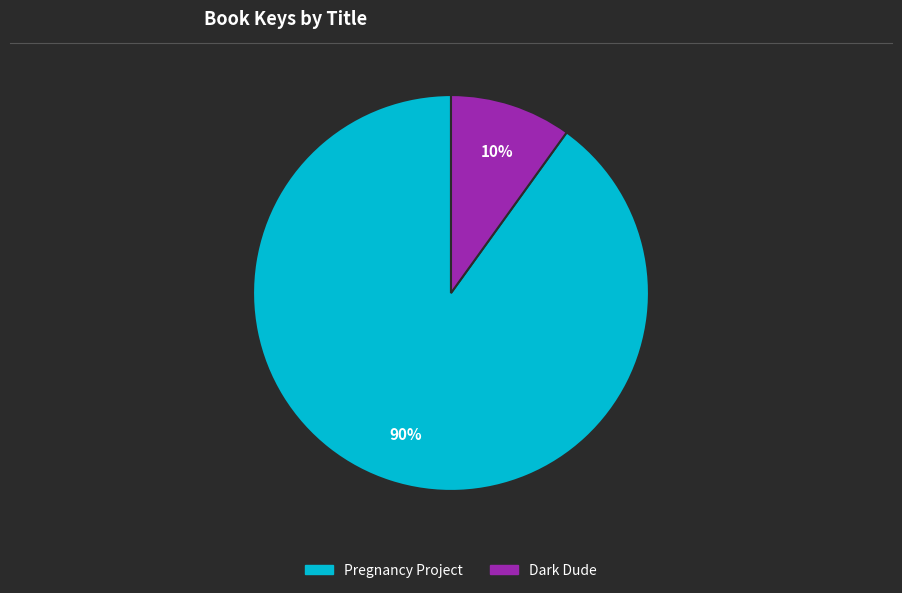

Approximately how many times larger is the value at Dark Dude compared to Pregnancy Project?

0.1